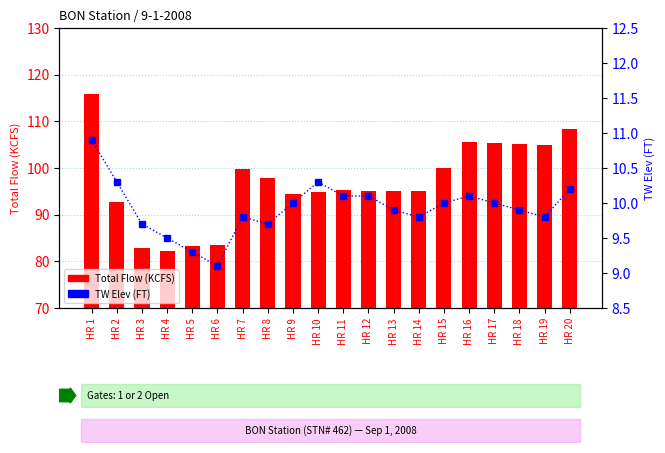

Are the bars horizontal?

No